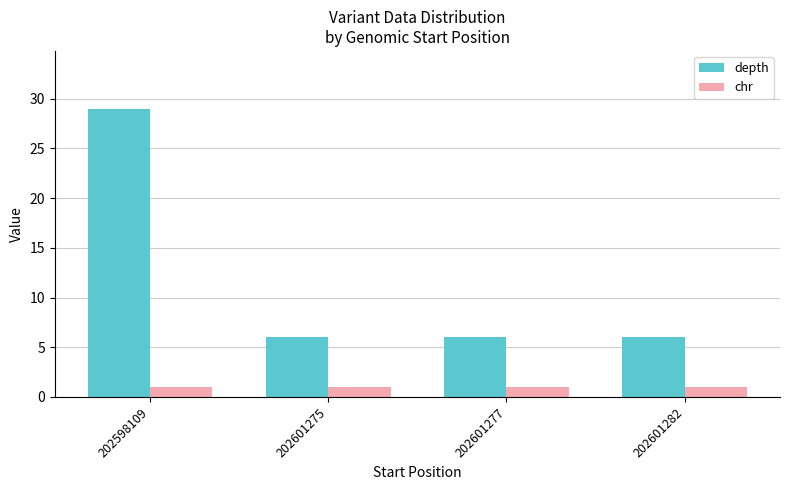

Is it true that chr equals 1 at 202601275?

True